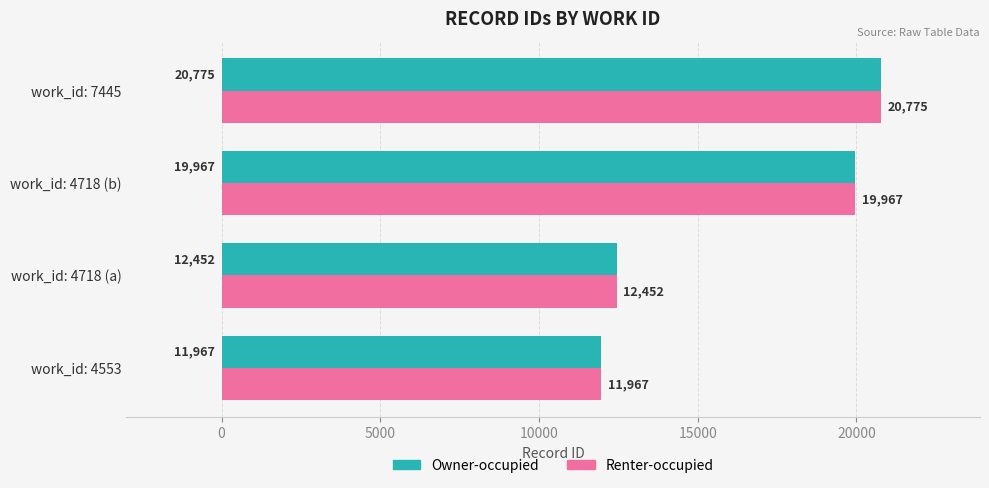

The Owner-occupied series shows 13920 at work_id: 7445. True or false?

False